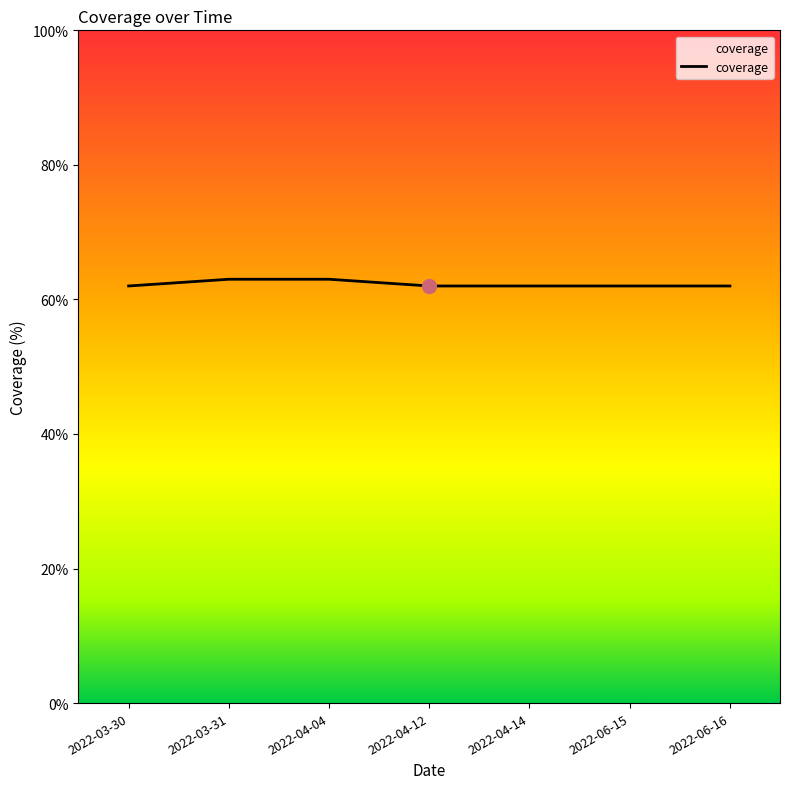

Is this an area chart (filled region under the line)?

No